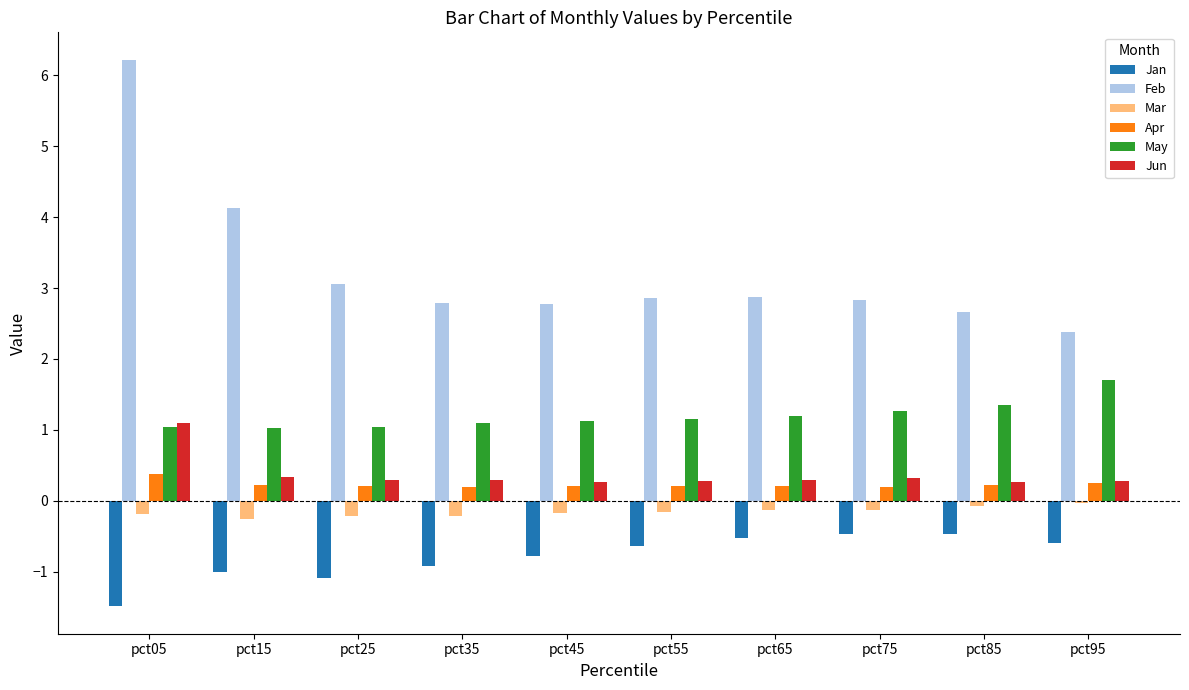

At pct75, list the series in order from largest to smallest.

Feb, May, Jun, Apr, Mar, Jan